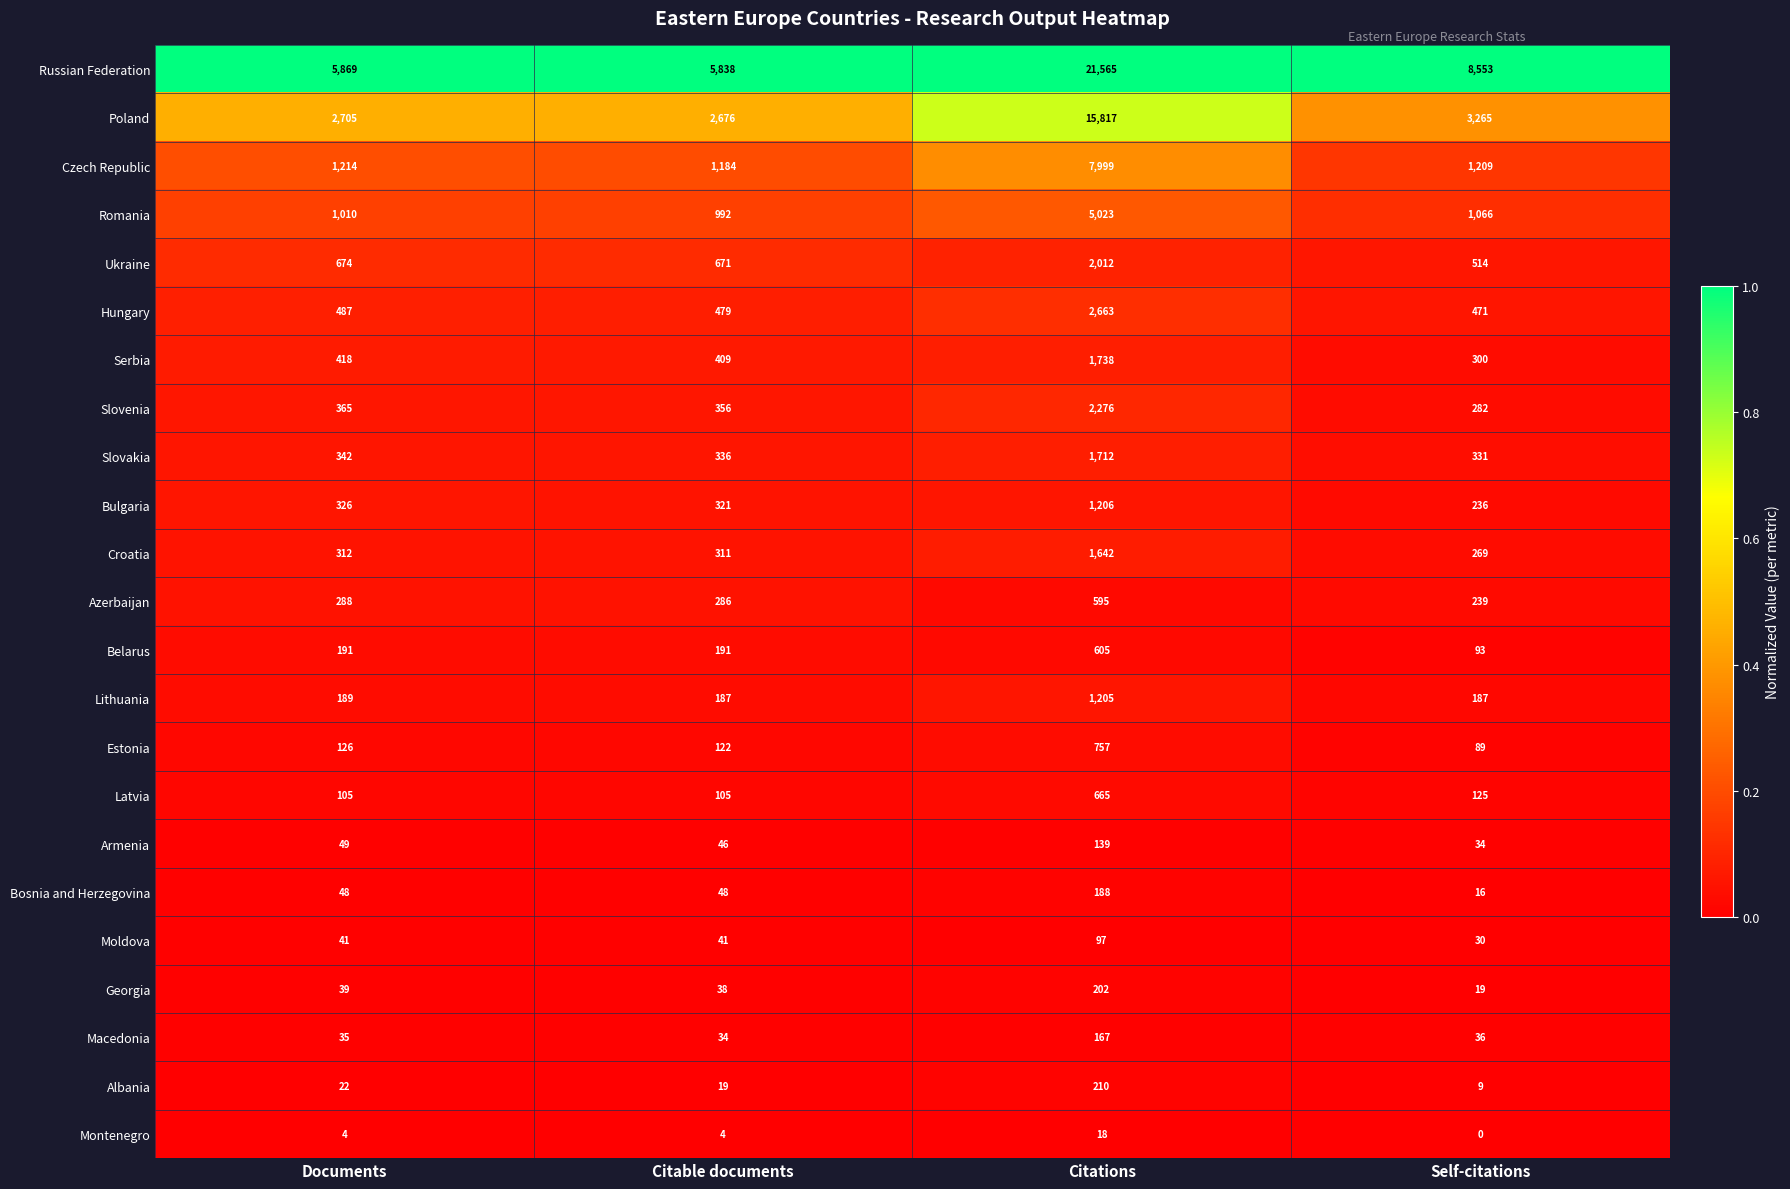

Which series has the largest total across all categories?

Russian Federation